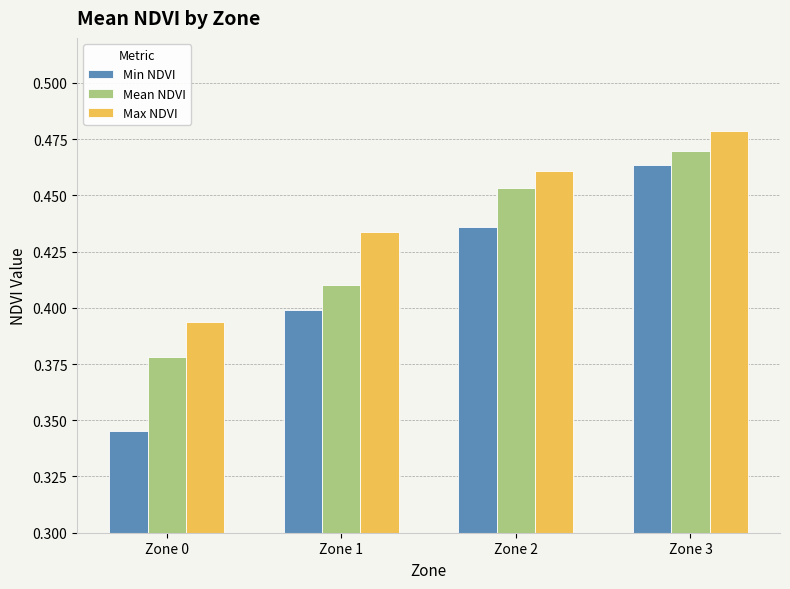

Rank the series by their maximum value, from lowest to highest.

Min NDVI, Mean NDVI, Max NDVI